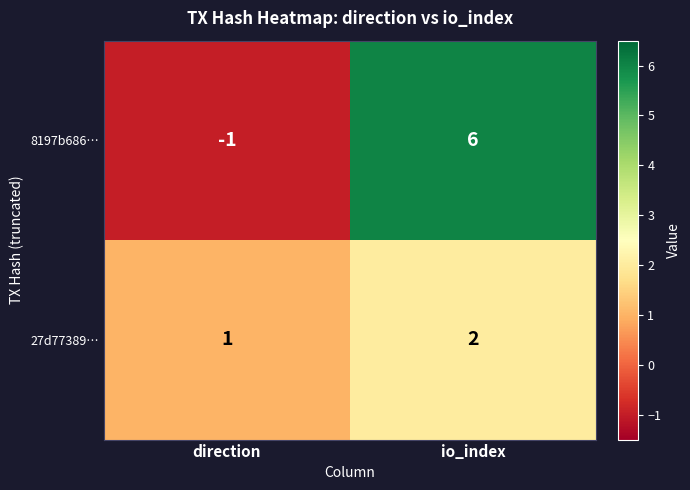

Which series has the largest total across all categories?

8197b686…